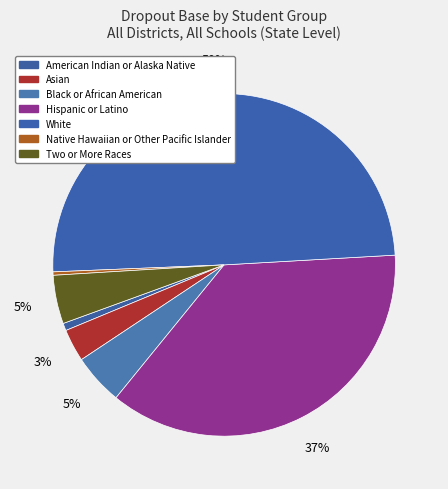

The American Indian or Alaska Native slice represents 1% of the pie. True or false?

True